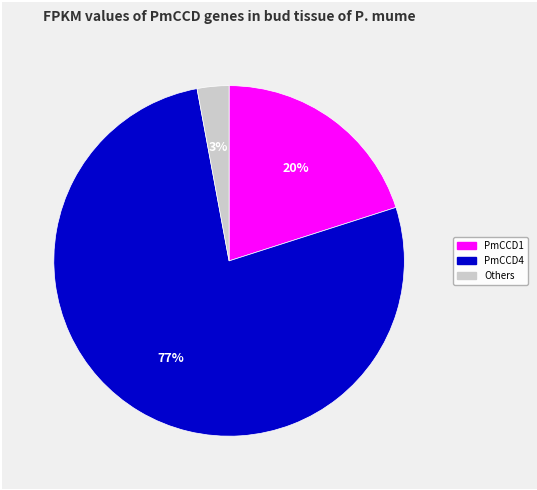

Does PmCCD4 account for over 50% of the chart?

Yes